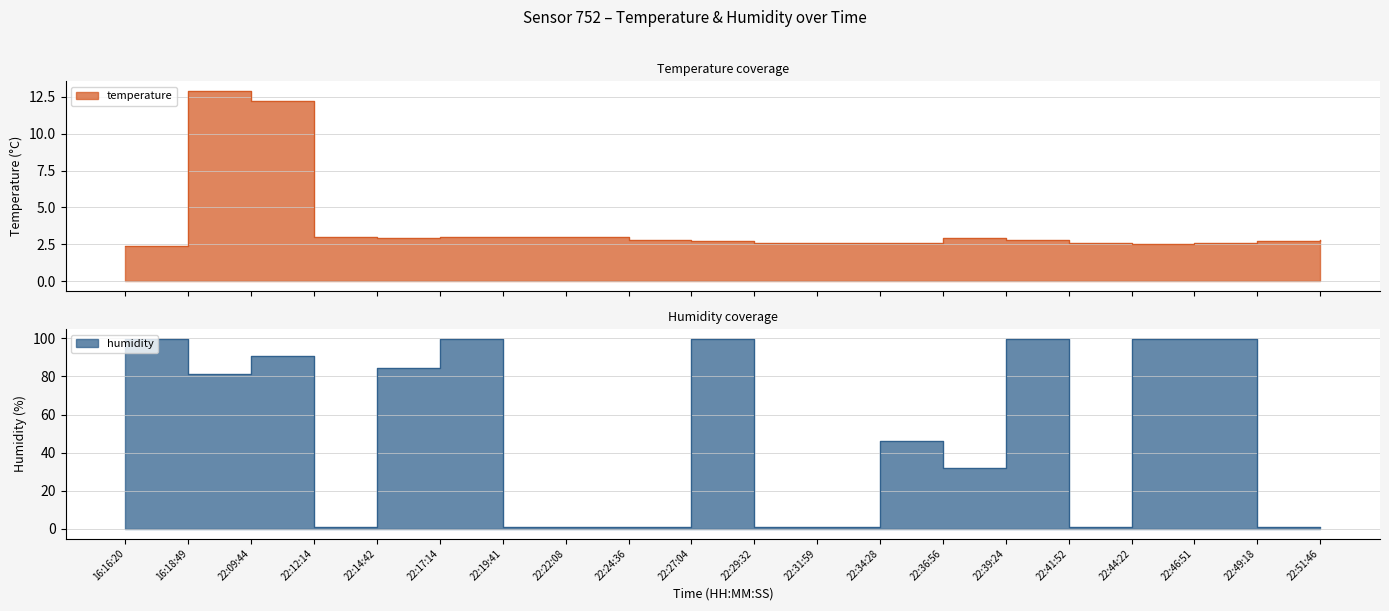

Between 16:16:20 and 22:17:14, which series saw the biggest shift?

temperature